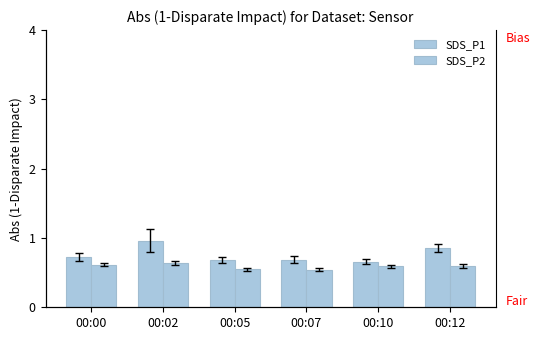

Rank the series by their average value, from lowest to highest.

SDS_P2, SDS_P1